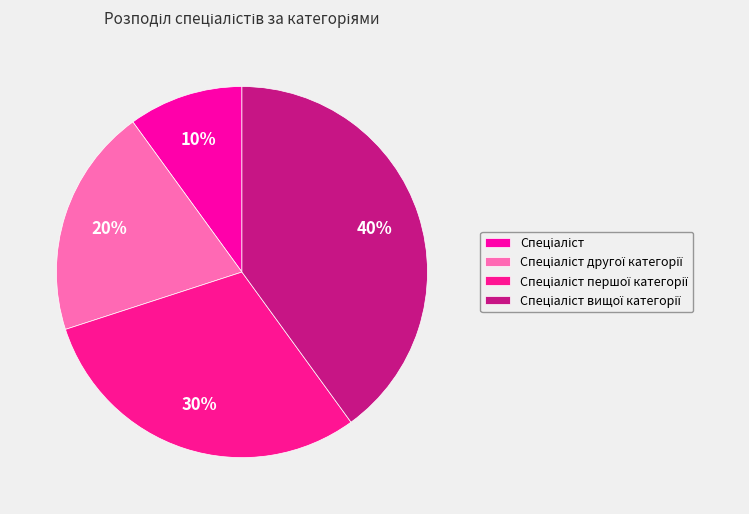

Rank the categories by value from lowest to highest.

Спеціаліст, Спеціаліст другої категорії, Спеціаліст першої категорії, Спеціаліст вищої категорії